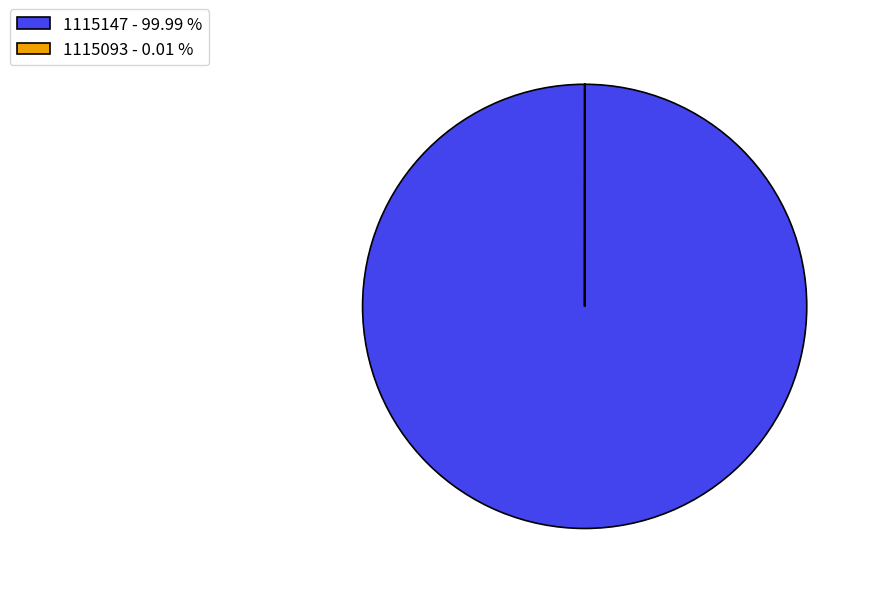

Does any single category account for the majority?

Yes